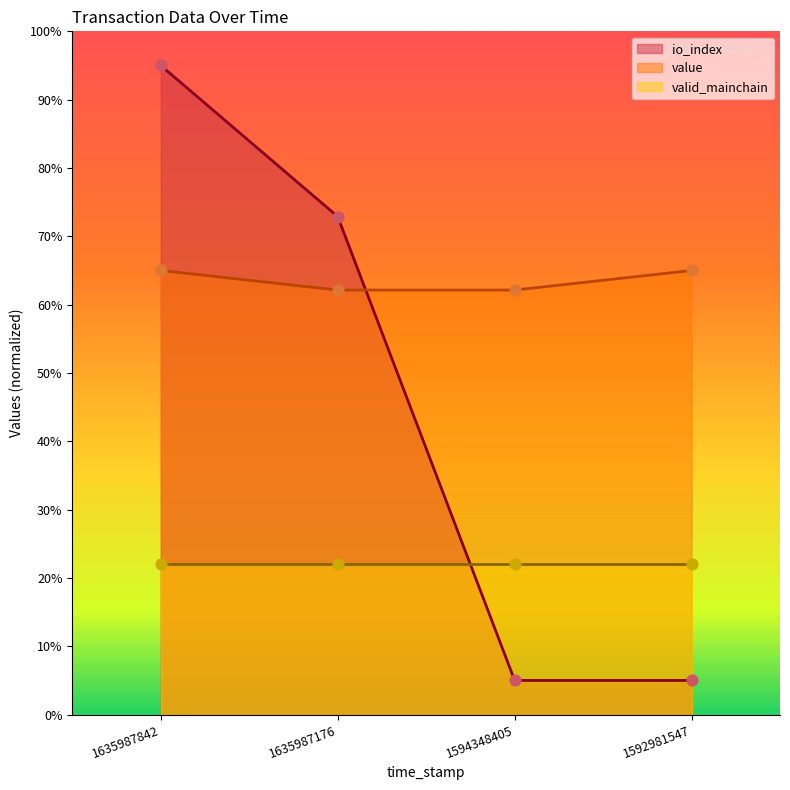

At which category is the sum across all series the highest?

1635987842